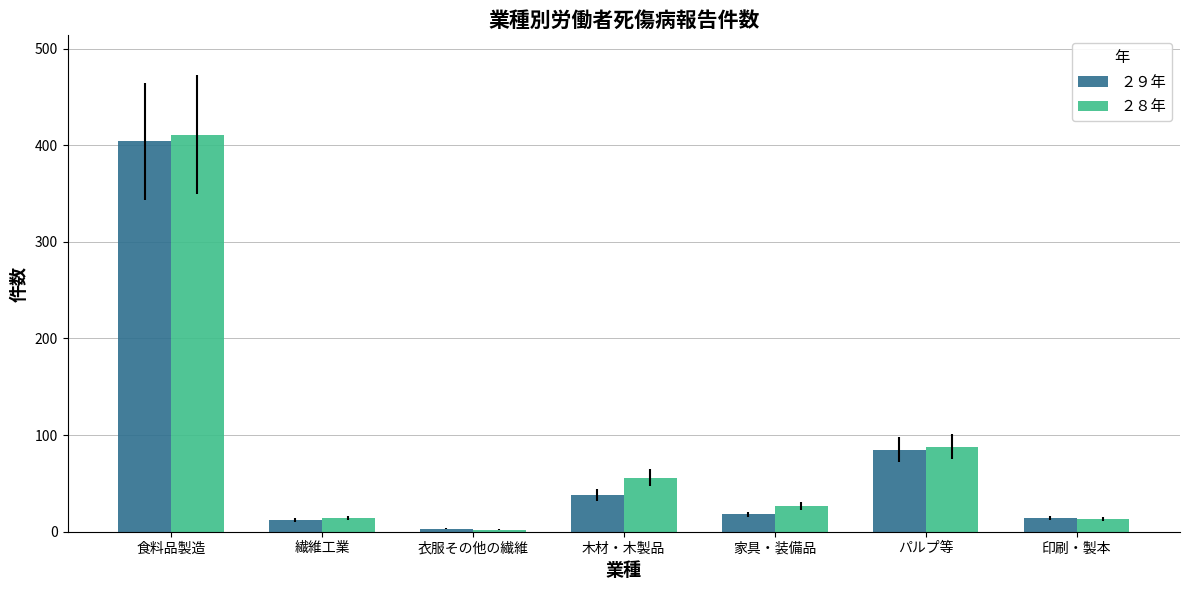

What is the label of the 6th bar from the right?

繊維工業